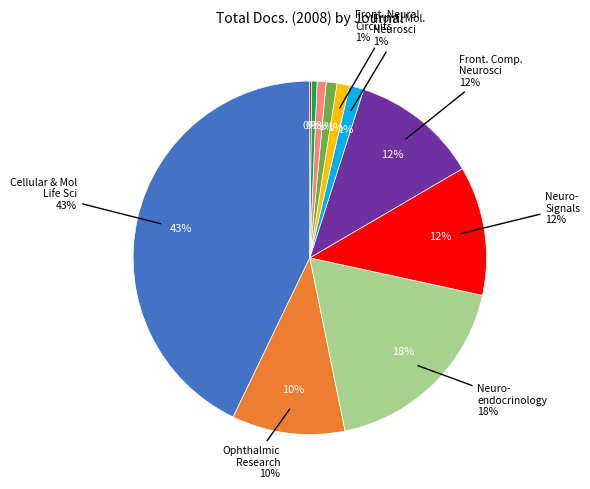

To the nearest percent, what is the difference between the largest and smallest slice percentages?

43%